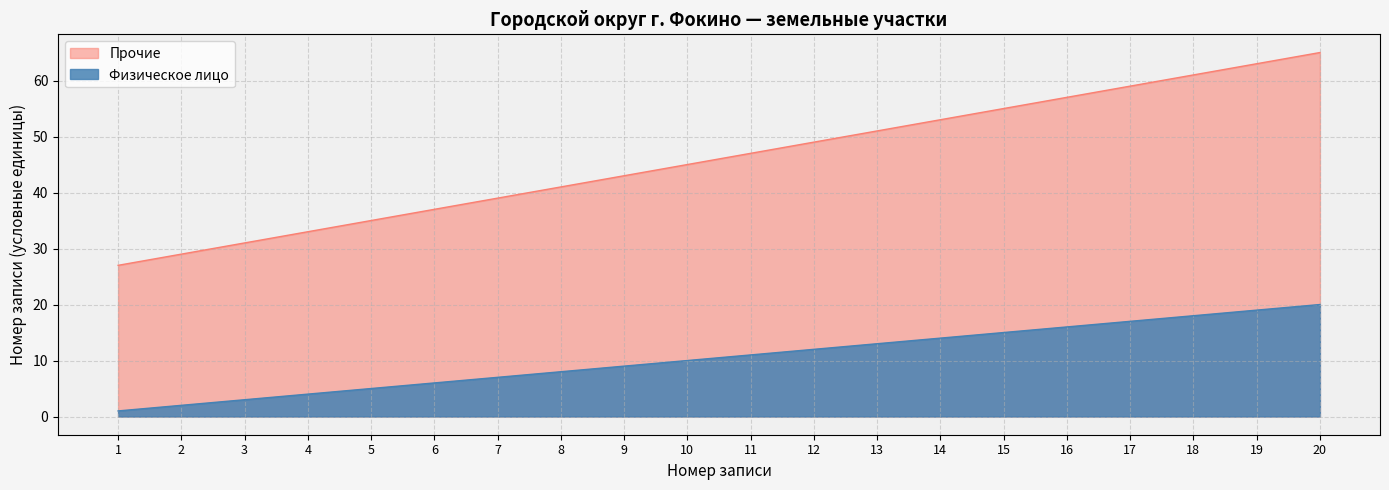

At which category does the chart reach its minimum across all series?

1